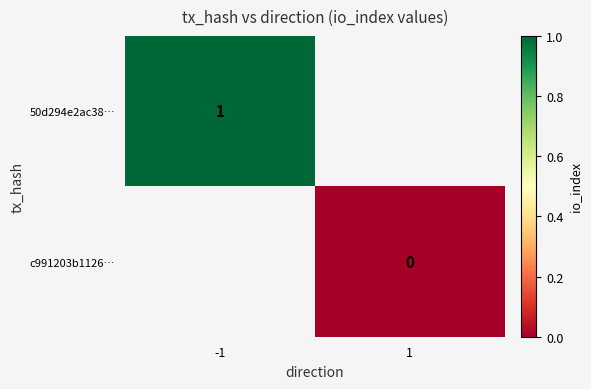

Is the value of 50d294e2ac38… at -1 greater than the value of c991203b1126… at 1?

Yes